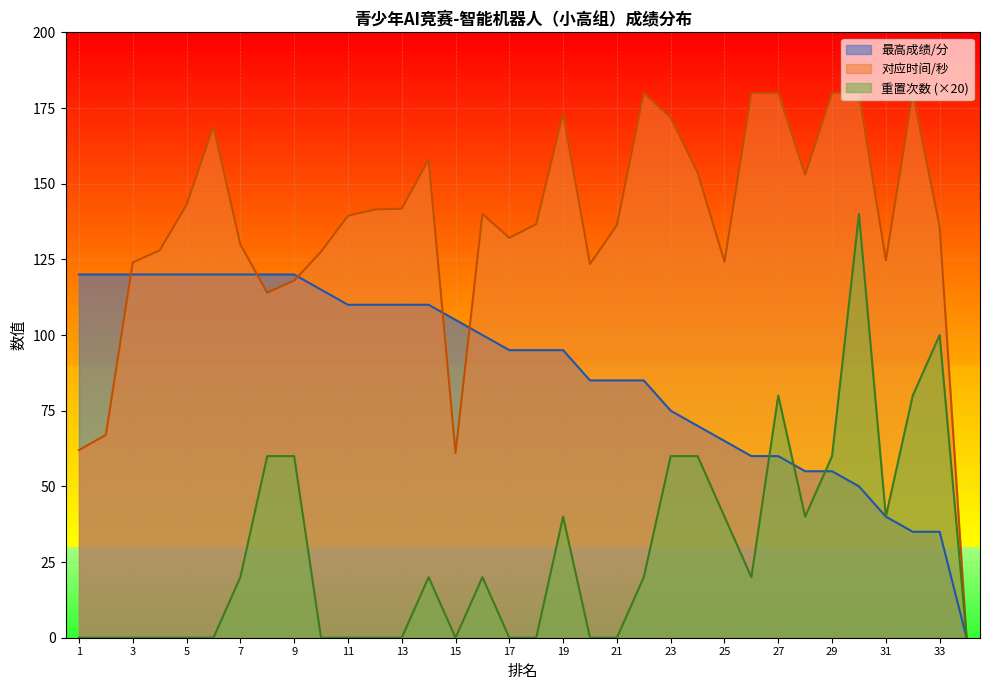

What is the total value across all series at 30?

370.0